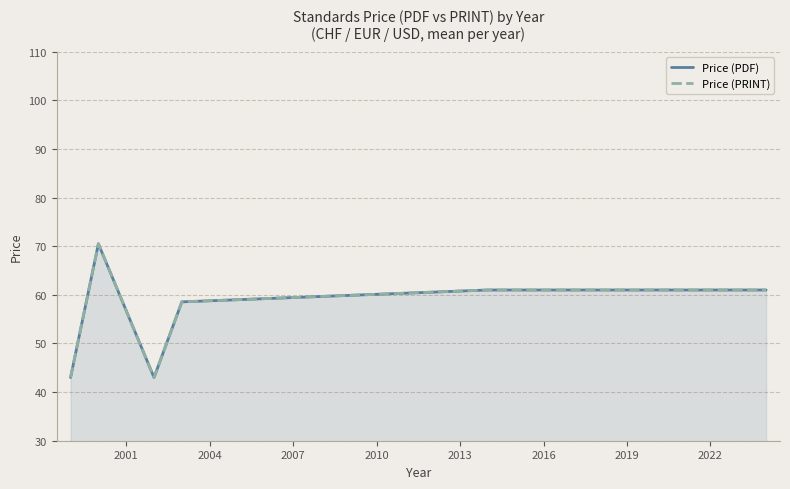

True or false: Price (PDF) and Price (PRINT) cross at least once.

False